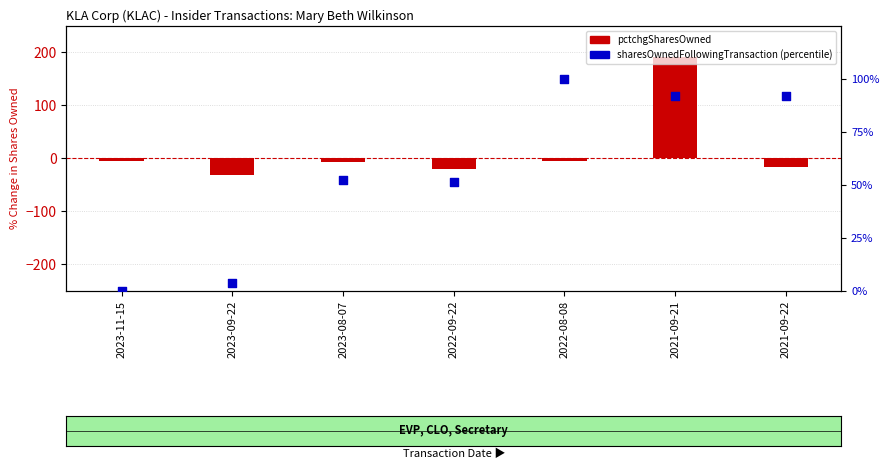

Which series contains the lowest Y value?

pctchgSharesOwned